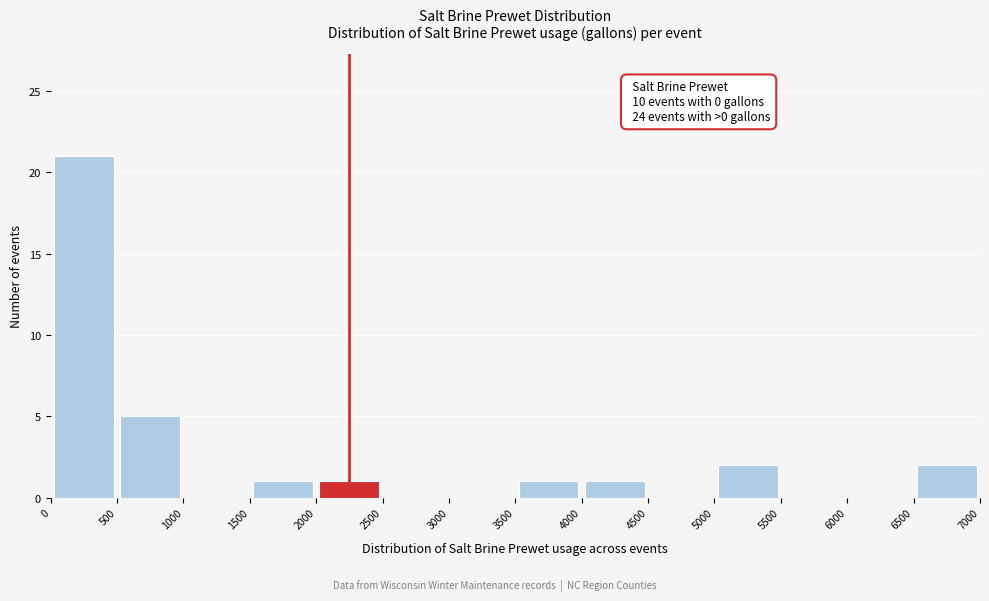

Which range on the x-axis has the tallest bar?

0 to 500